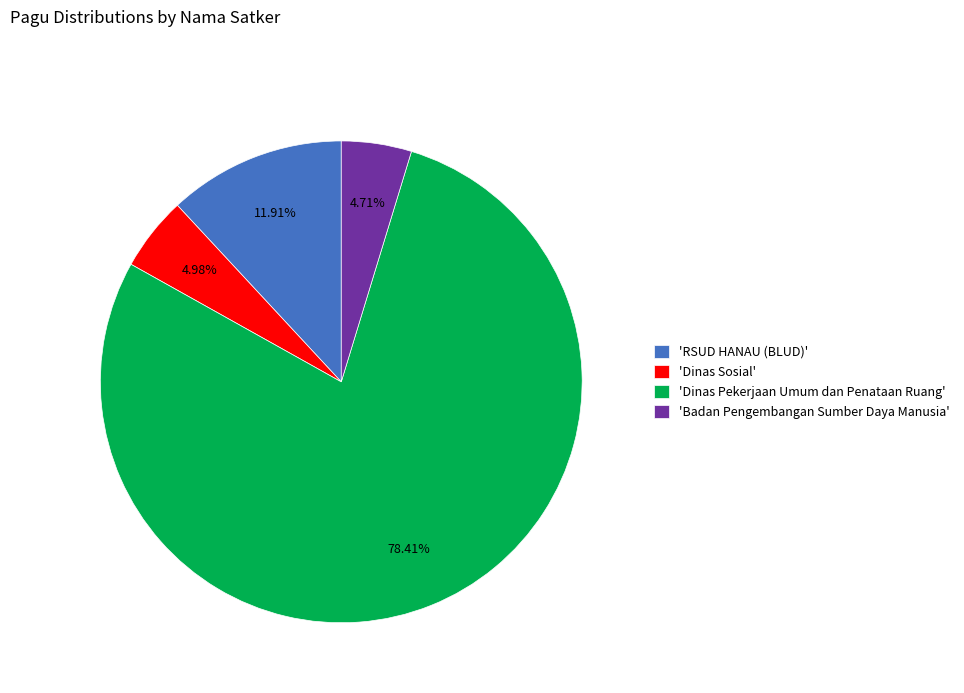

Which has a higher value, 'Badan Pengembangan Sumber Daya Manusia' or 'RSUD HANAU (BLUD)'?

'RSUD HANAU (BLUD)'